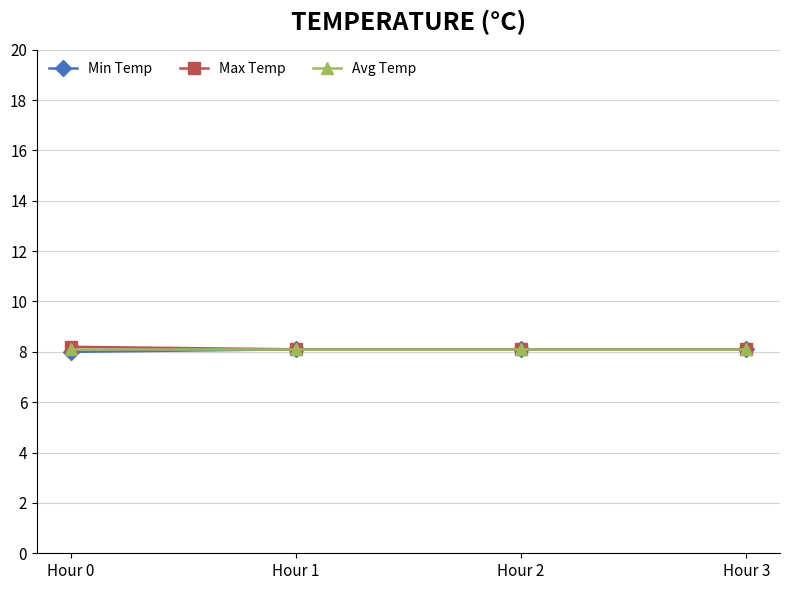

True or false: Avg Temp has more than 2 points higher than both neighbors.

False